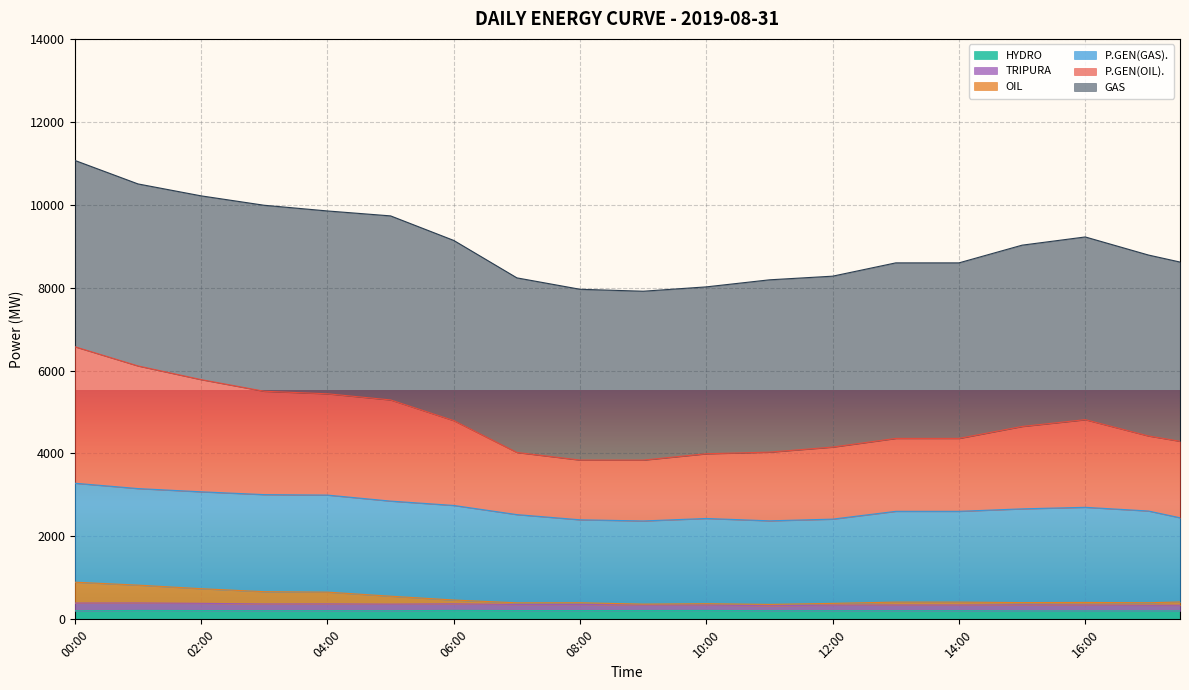

What is the value of the OIL point at the 32nd from the left?

406.0